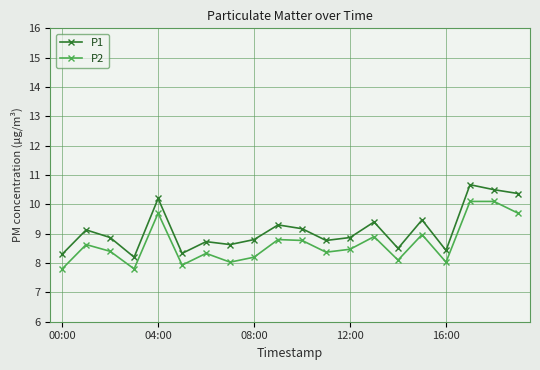

List the series in order of their peak value, highest first.

P1, P2